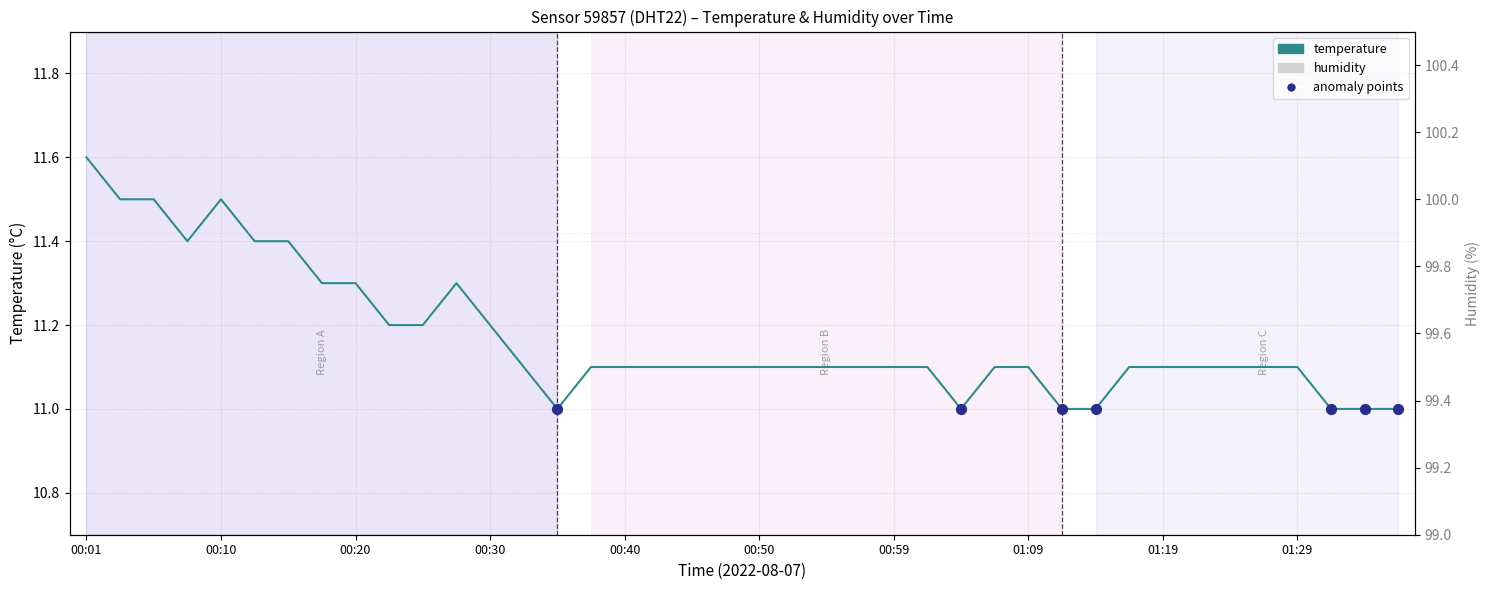

Which series reaches the minimum Y coordinate?

temperature